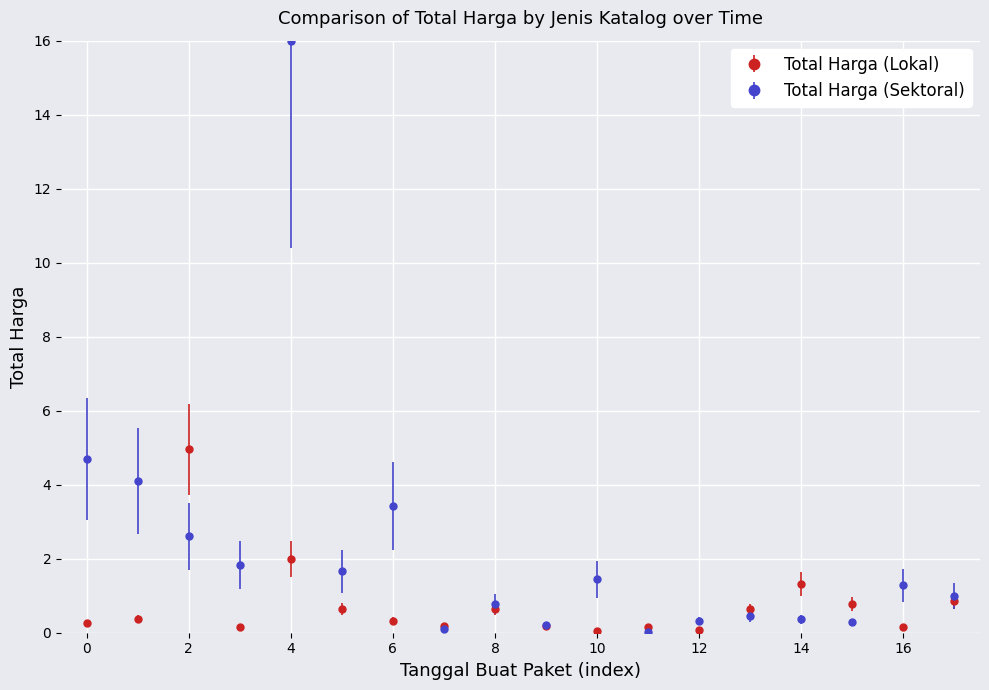

True or false: Total Harga (Lokal) has more than 1 points higher than both neighbors.

True